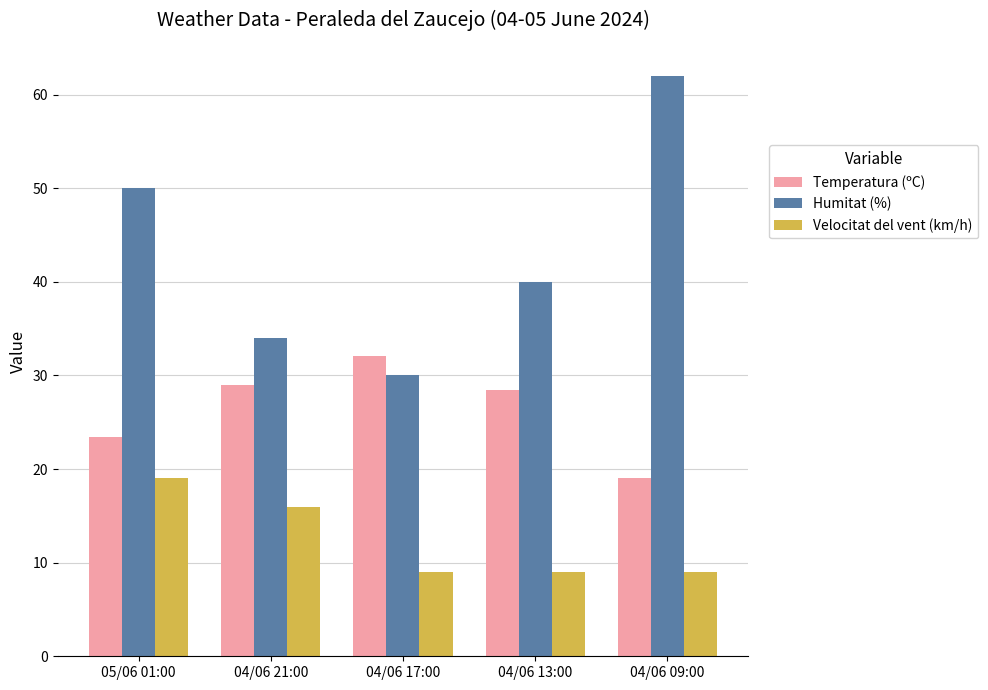

Where is Velocitat del vent (km/h) nearest to the value 14?

04/06 21:00